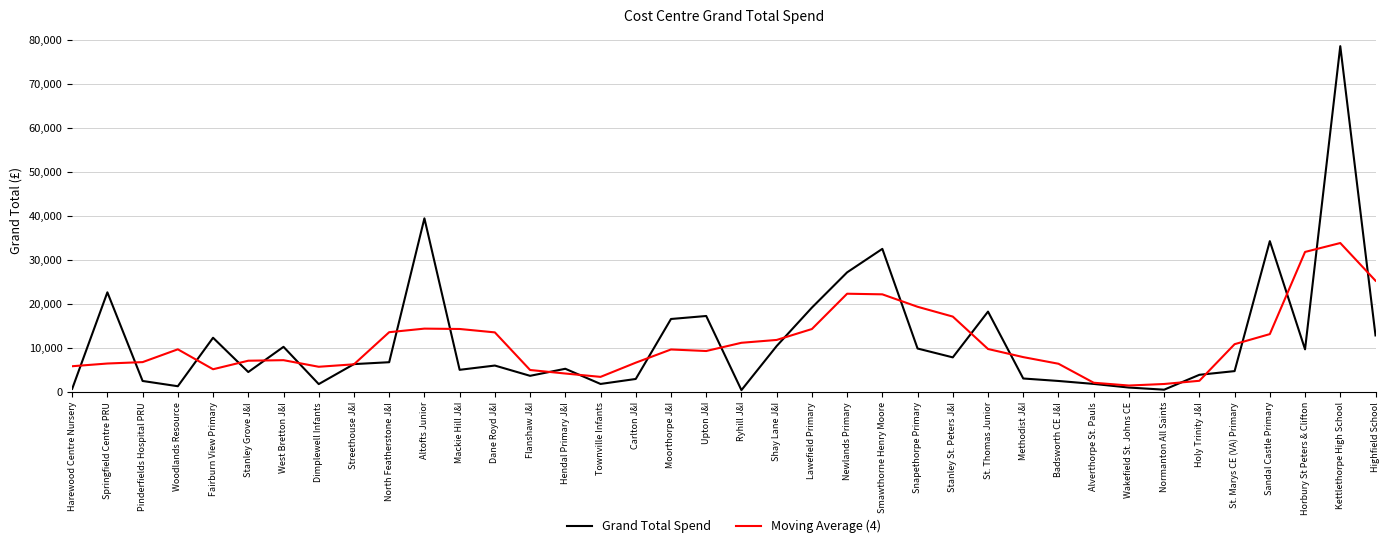

Which category has the highest value in the Grand Total Spend series?

Kettlethorpe High School